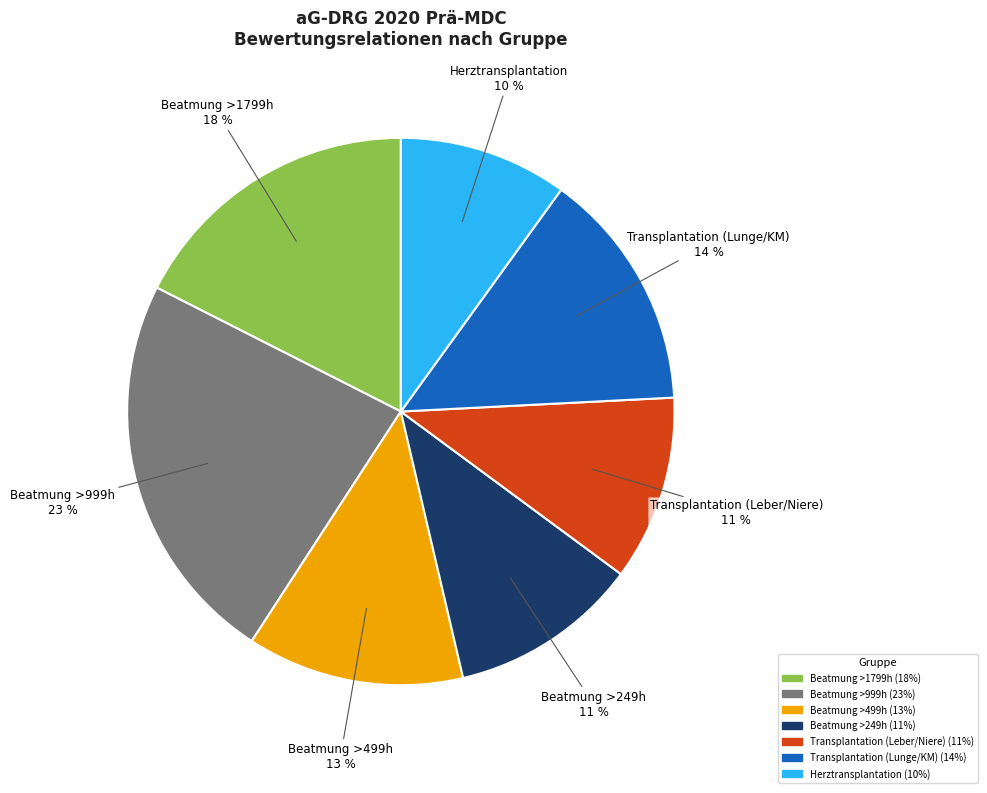

Does any single category account for the majority?

No